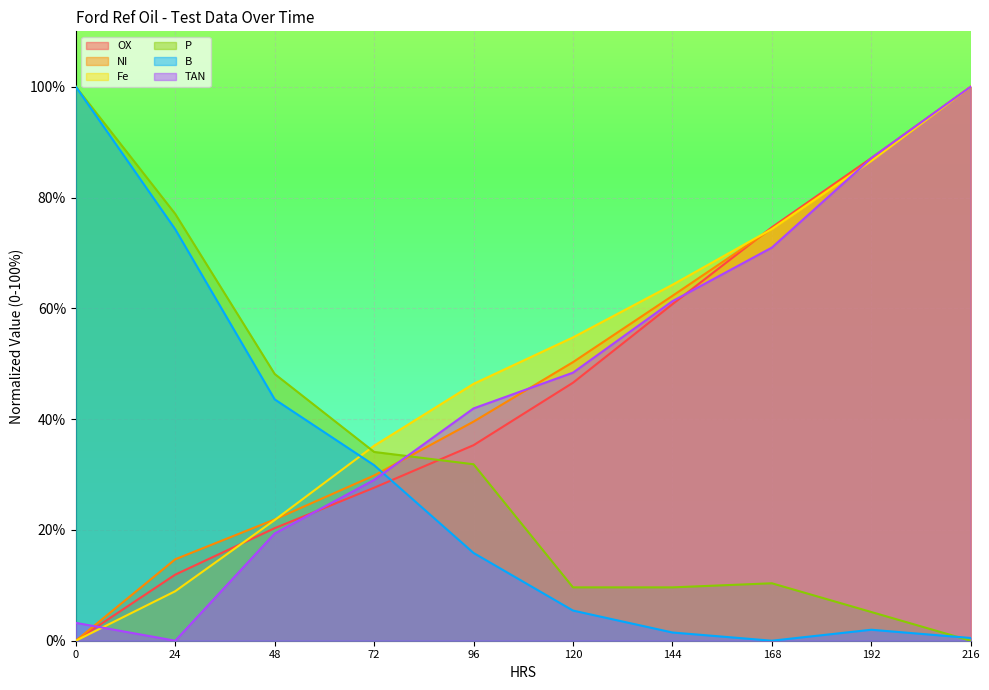

True or false: TAN has a value of 48.4 at 120.

True